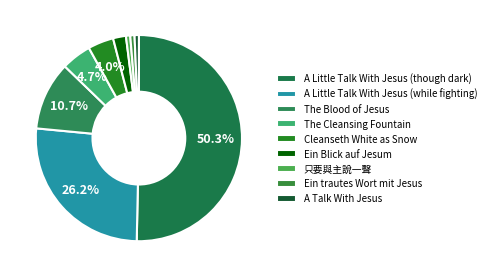

Does 只要與主說一聲 represent more than half of the total?

No